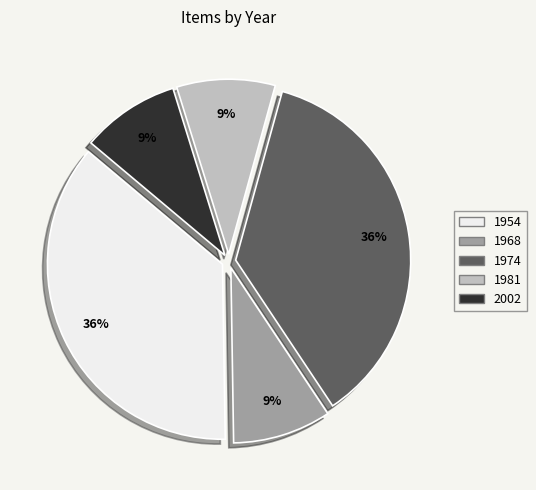

Approximately how many times larger is the value at 1981 compared to 2002?

1.0